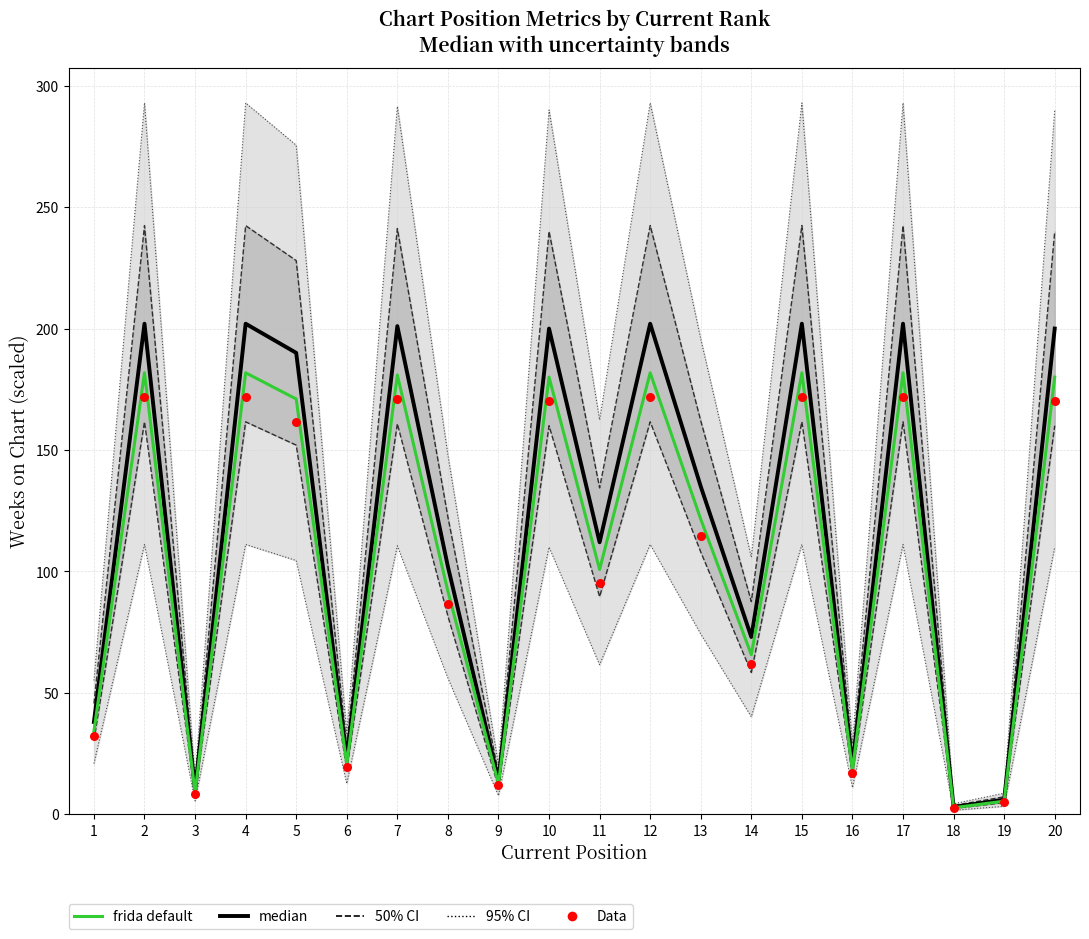

What are all the series names shown in the legend?

median, frida default, Data